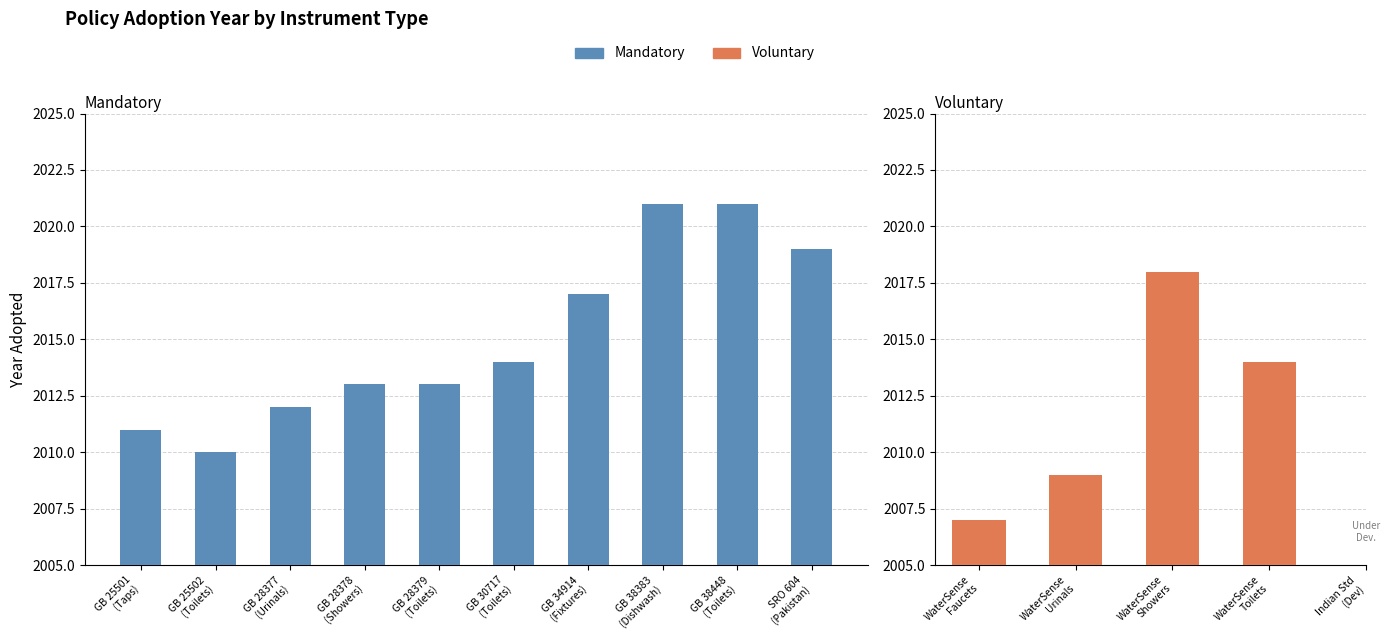

What is the sum of the values at SRO 604 (Pakistan) and GB 34914 (Fixtures)?

4036